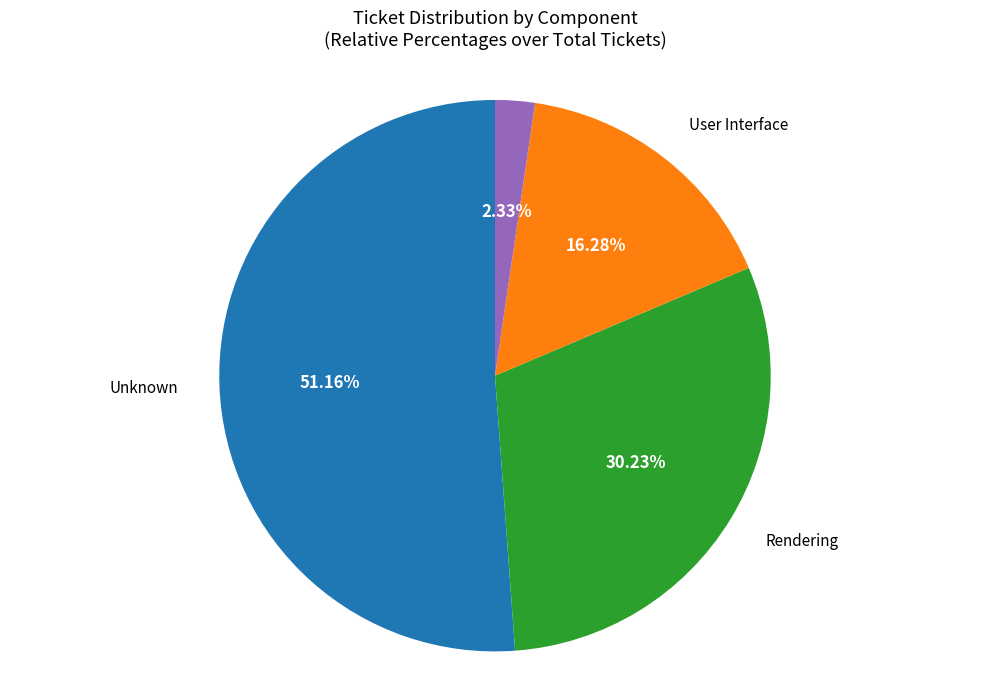

Does any single category account for the majority?

Yes